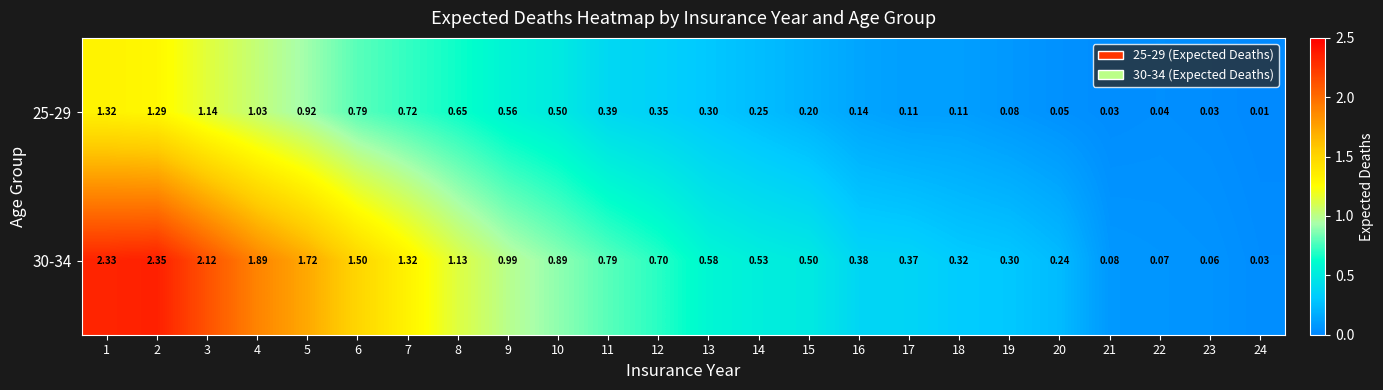

List the series in order of their overall mean, lowest first.

25-29, 30-34